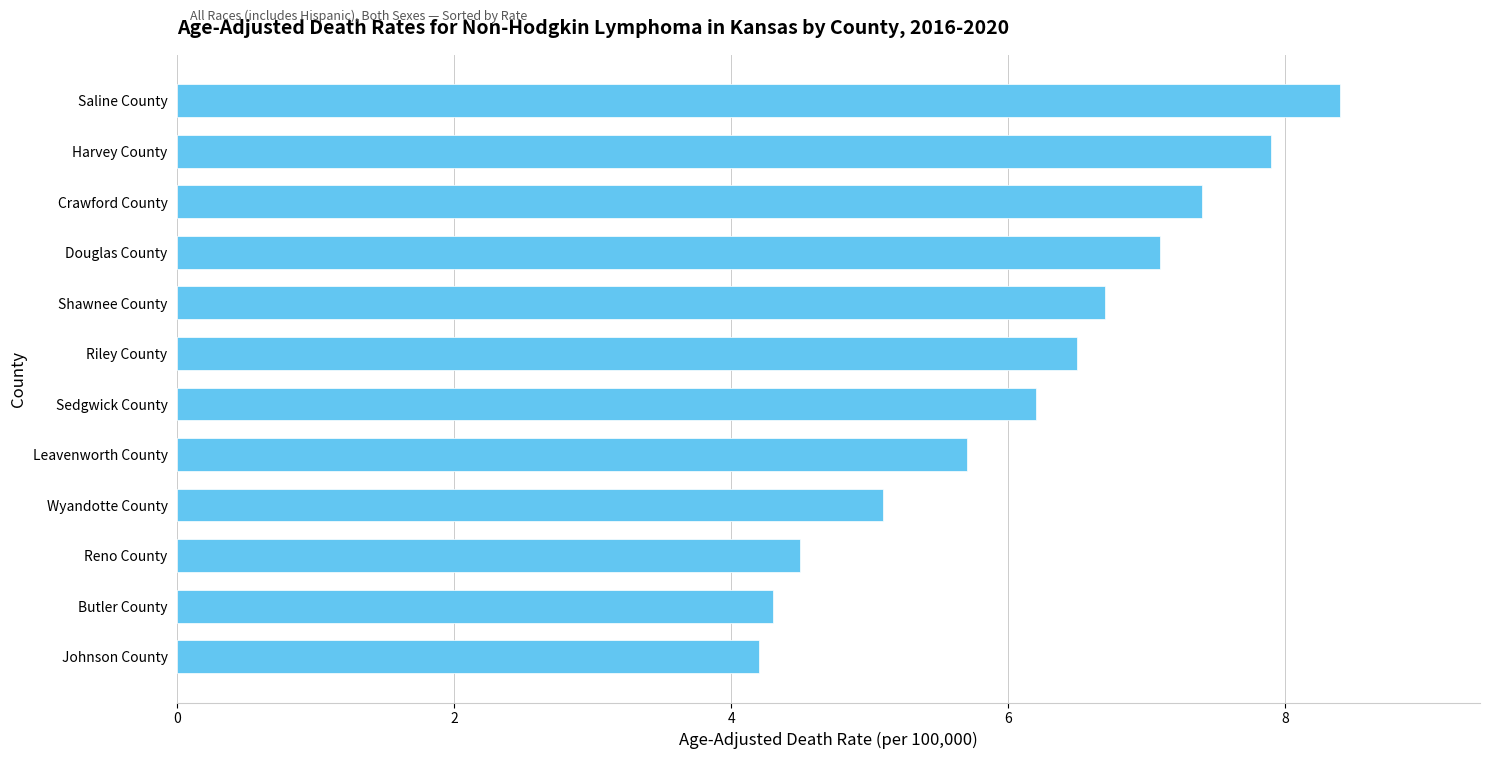

What is the change in value from Reno County to Douglas County?

+2.6